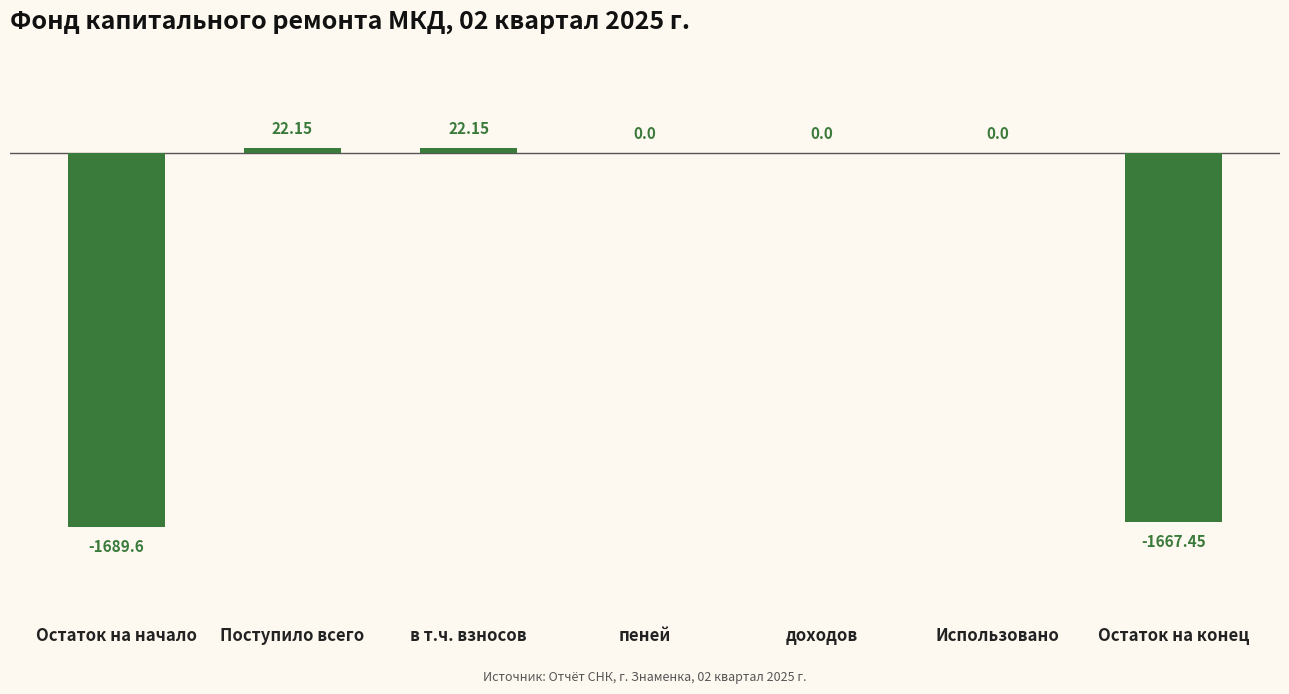

At which label does the data first exceed 0?

Поступило всего